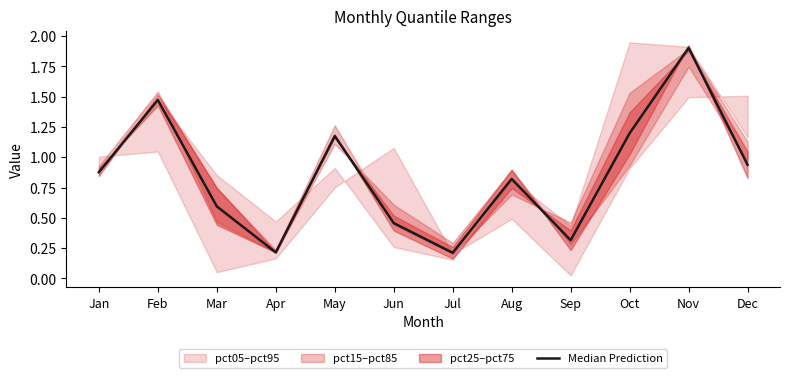

What is the sum of all values?

10.2